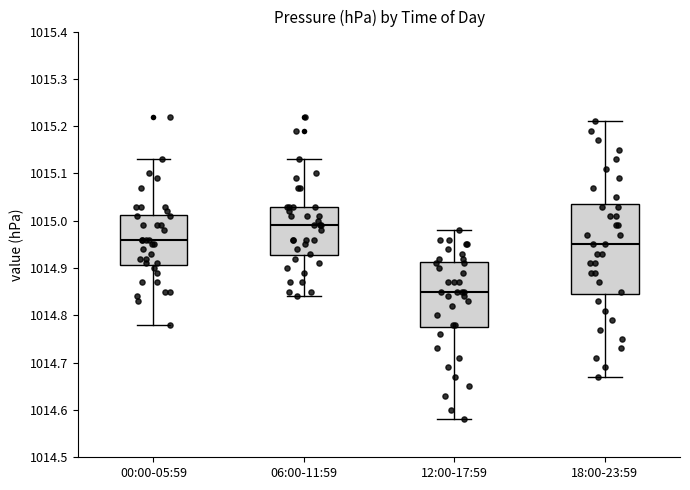

Which box's median line is the highest?

06:00-11:59